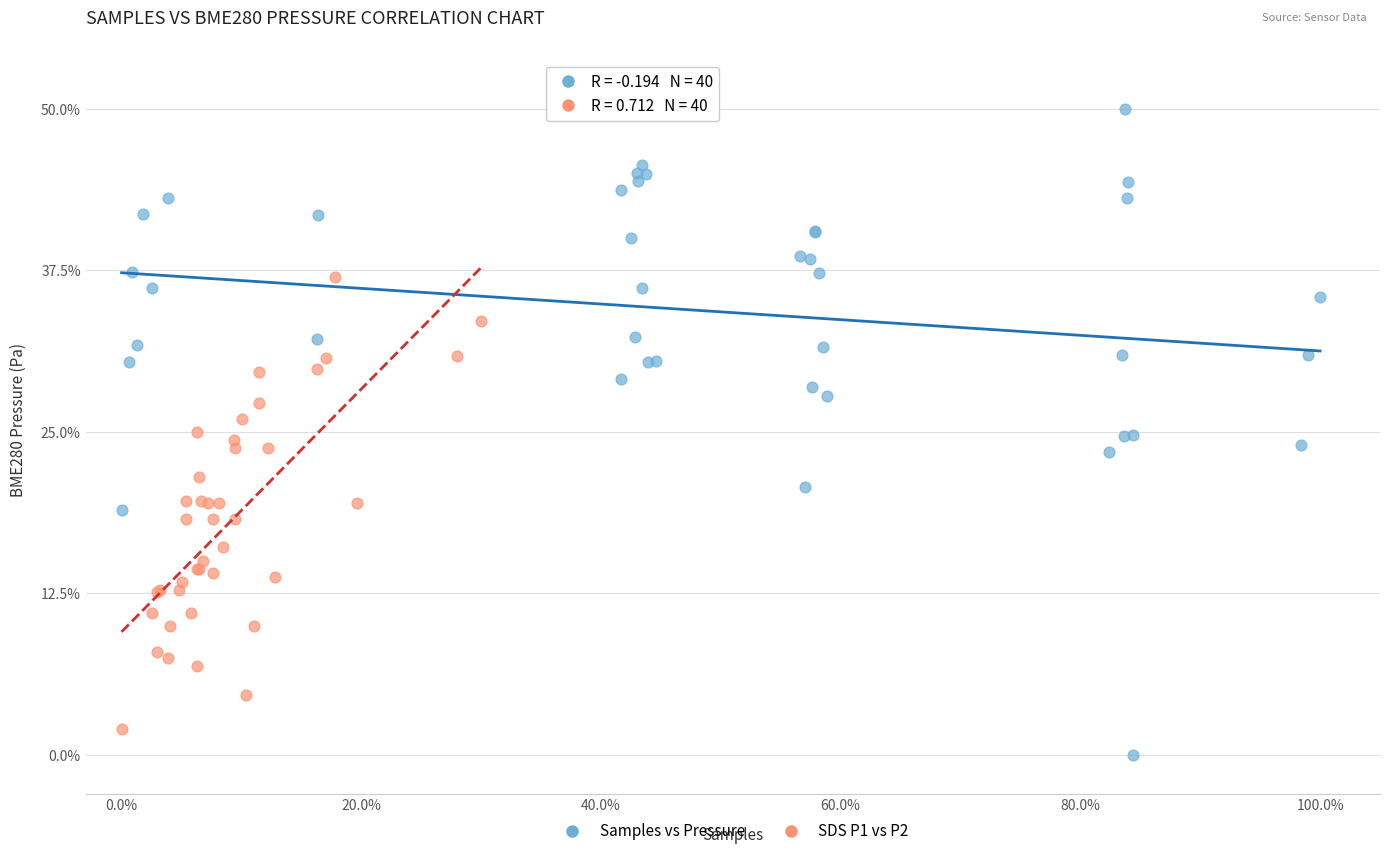

Which series reaches the maximum Y coordinate?

Samples vs Pressure